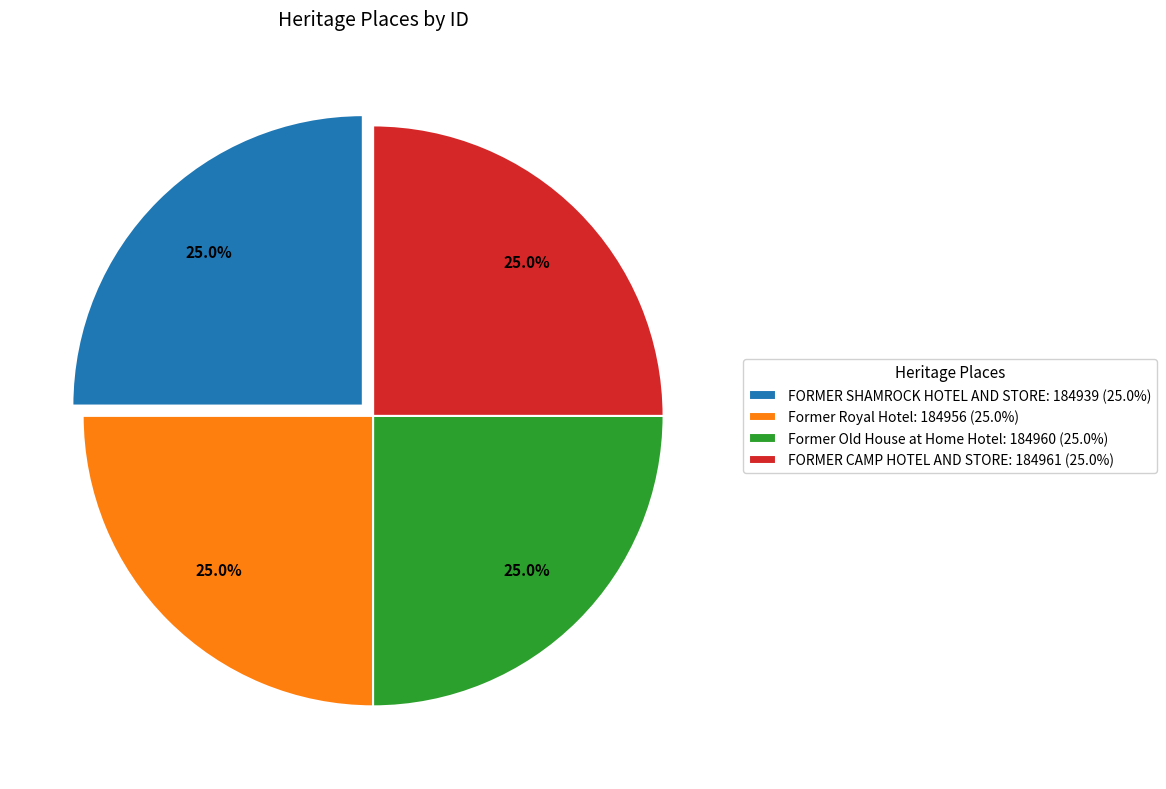

What is the ratio of the value at FORMER SHAMROCK HOTEL AND STORE: 184939 (25.0%) to the value at Former Royal Hotel: 184956 (25.0%)?

1.0